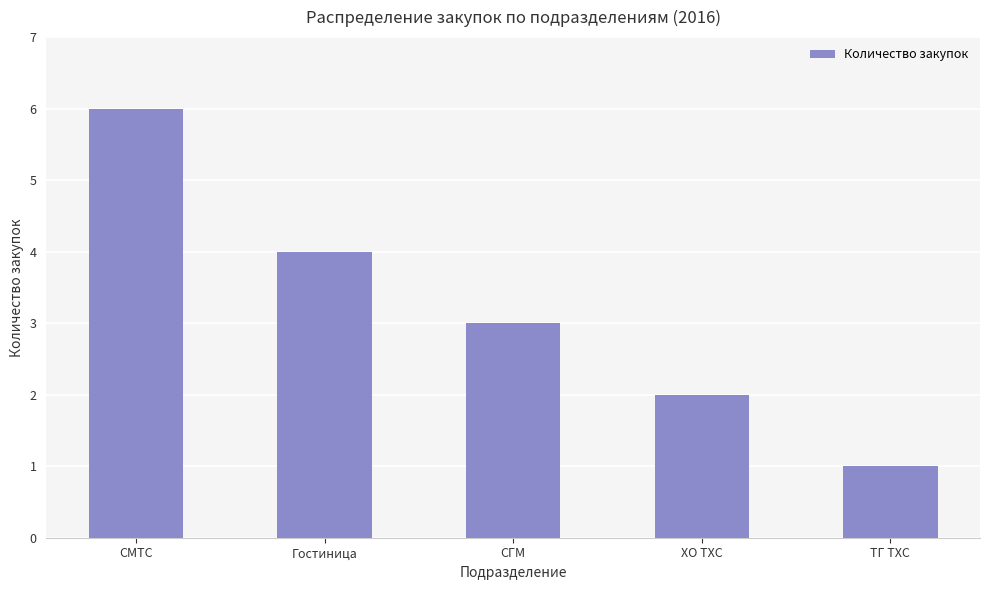

What is the sum of the values at ХО ТХС and СМТС?

8